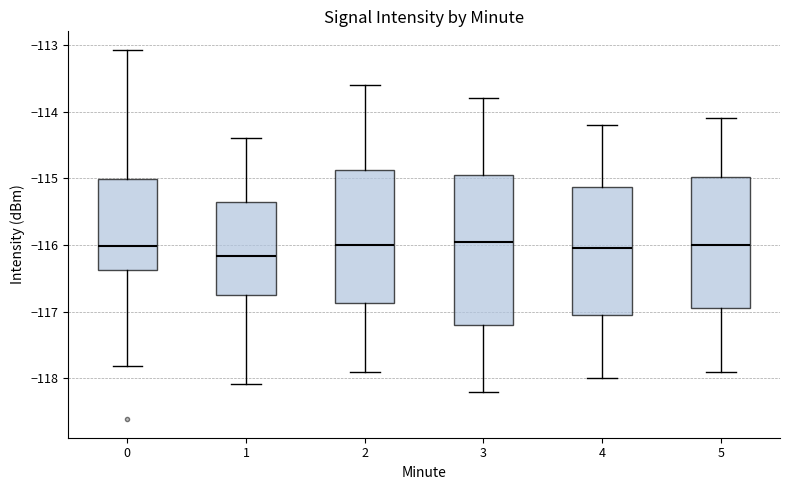

Which box is the tallest, from its lower edge to its upper edge?

3